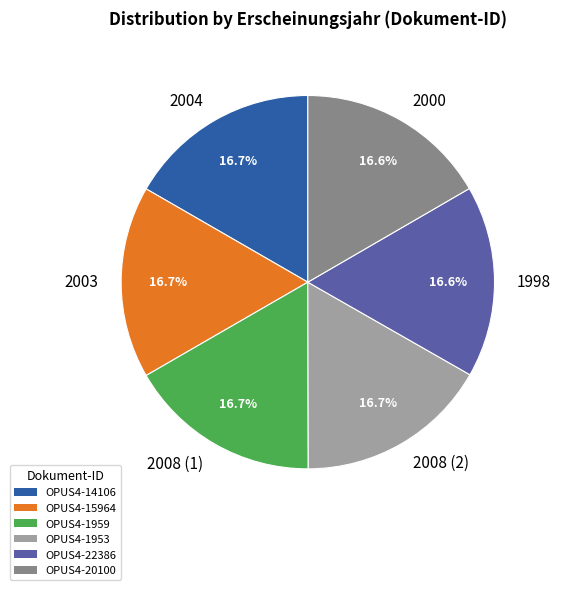

How many slices are in this pie chart?

6